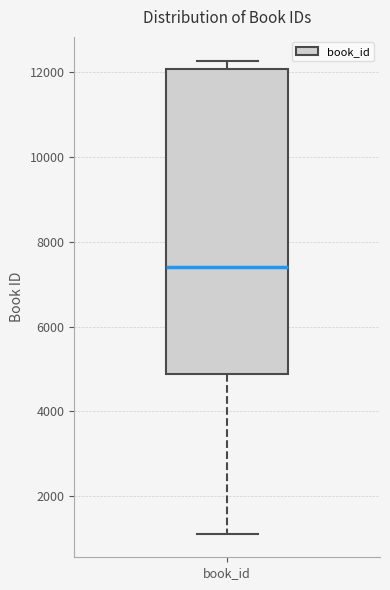

Where is the lower edge of the box for book_id on the y-axis? The values are not printed on the chart, so give them approximately, as read against the axis.

4800